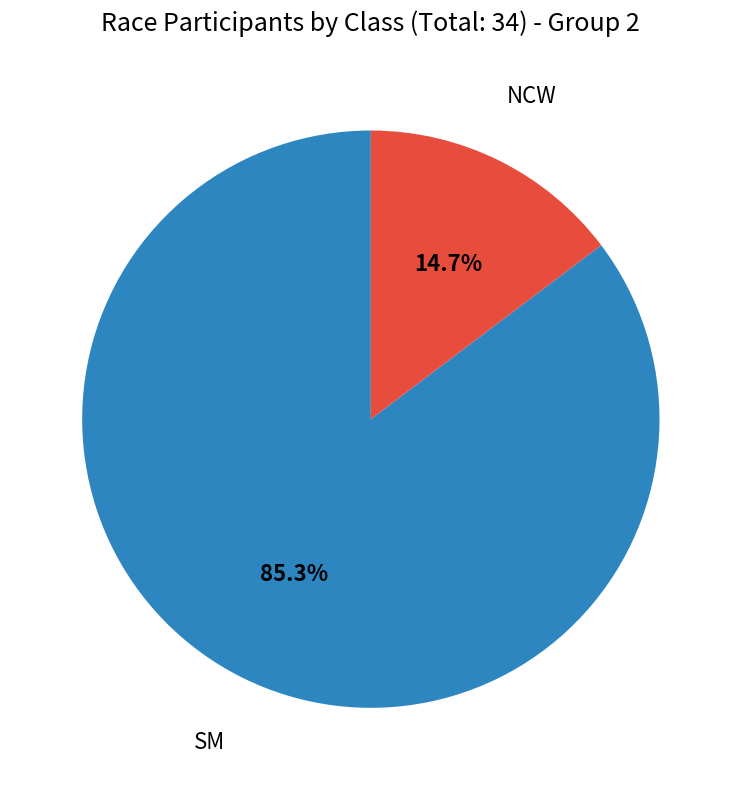

Is there any slice that represents more than half of the pie?

Yes